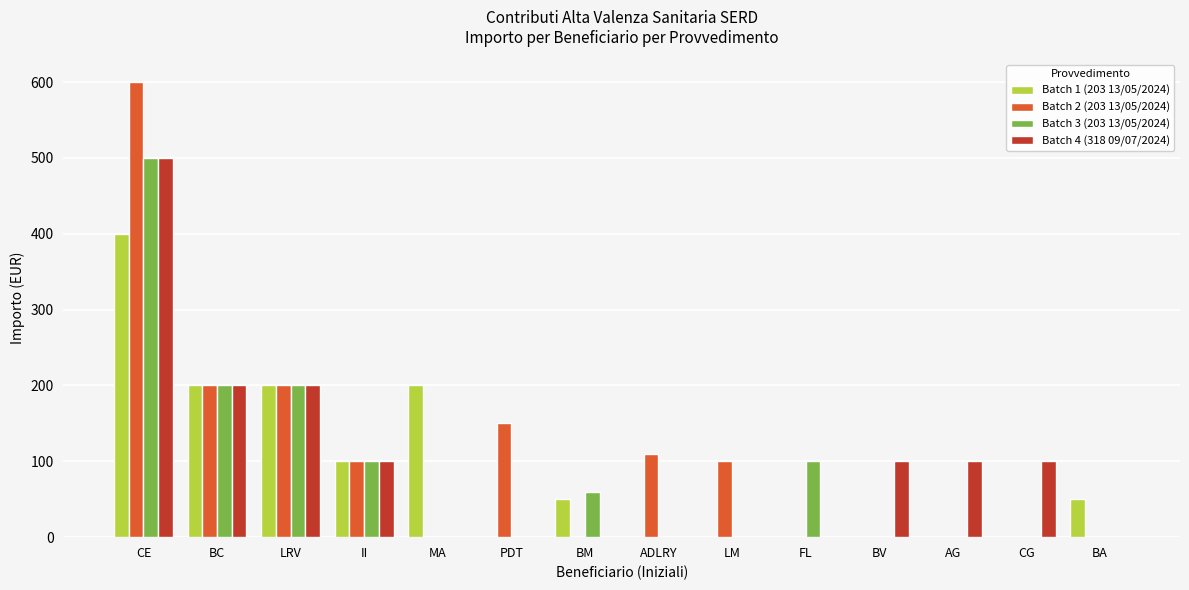

At which category is the sum across all series the highest?

CE